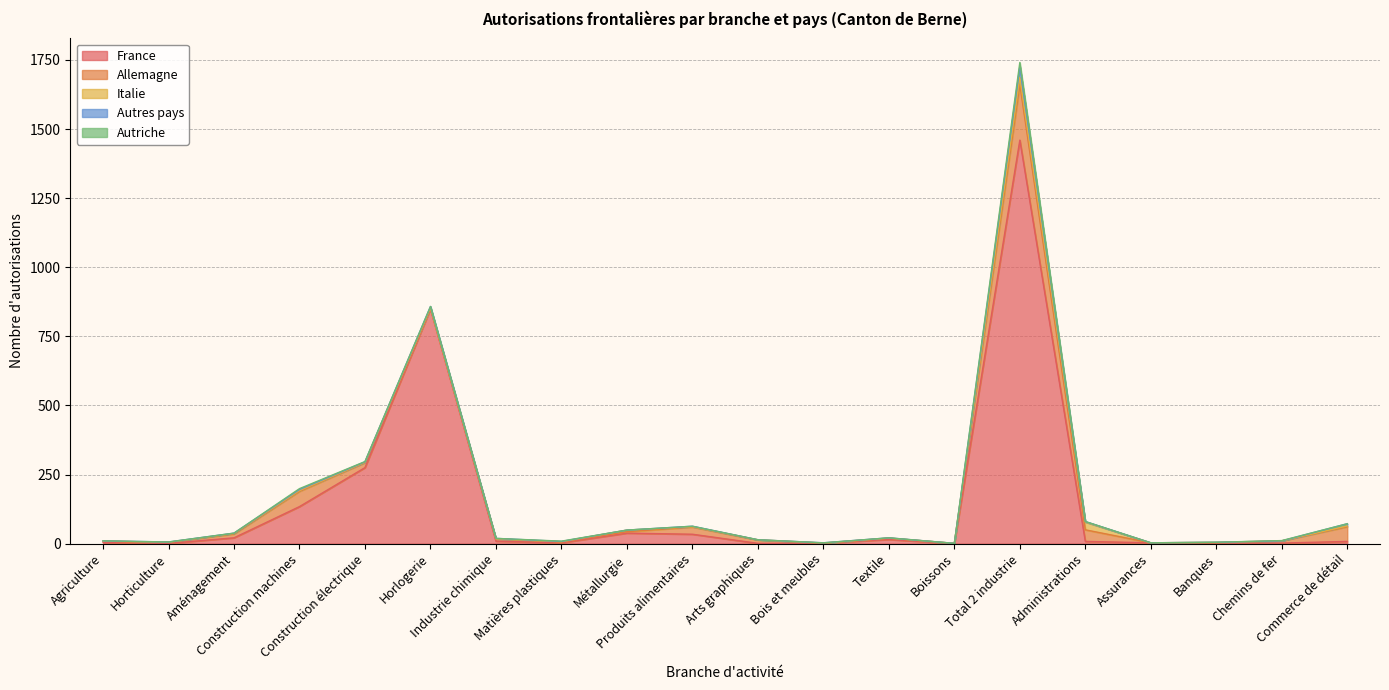

How many interior local valleys does the Autres pays series have?

4